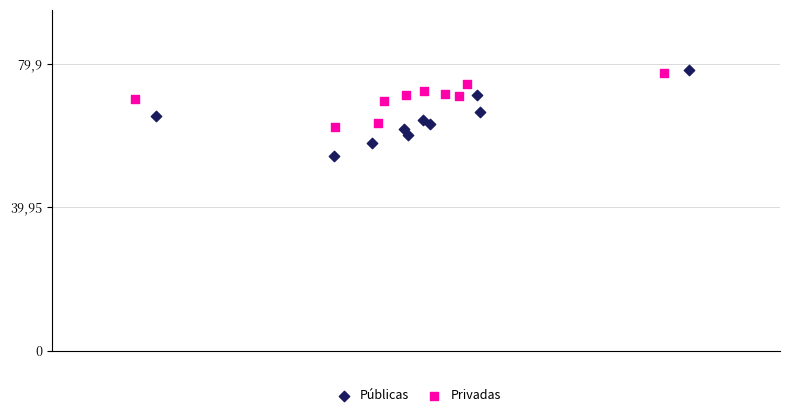

What are all the series names shown in the legend?

Públicas, Privadas